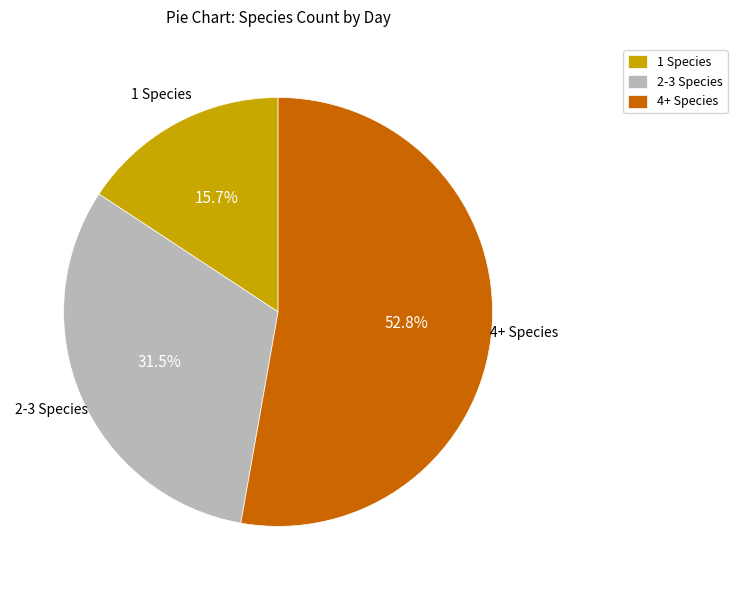

Does any single category account for the majority?

Yes